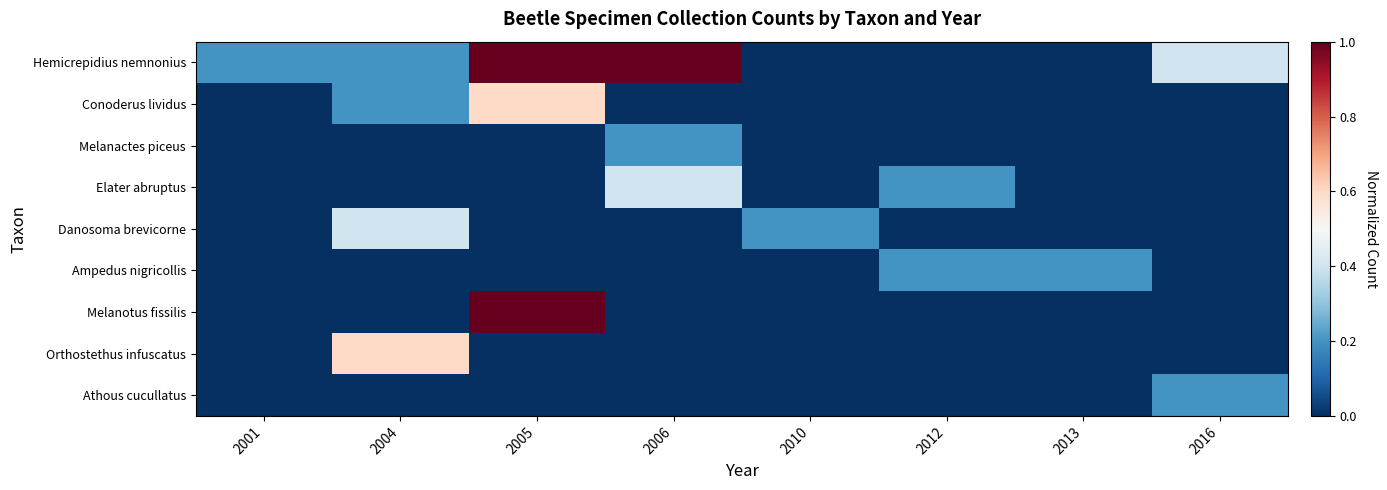

List the series in order of their peak value, lowest first.

Melanactes piceus, Ampedus nigricollis, Athous cucullatus, Elater abruptus, Danosoma brevicorne, Conoderus lividus, Orthostethus infuscatus, Hemicrepidius nemnonius, Melanotus fissilis